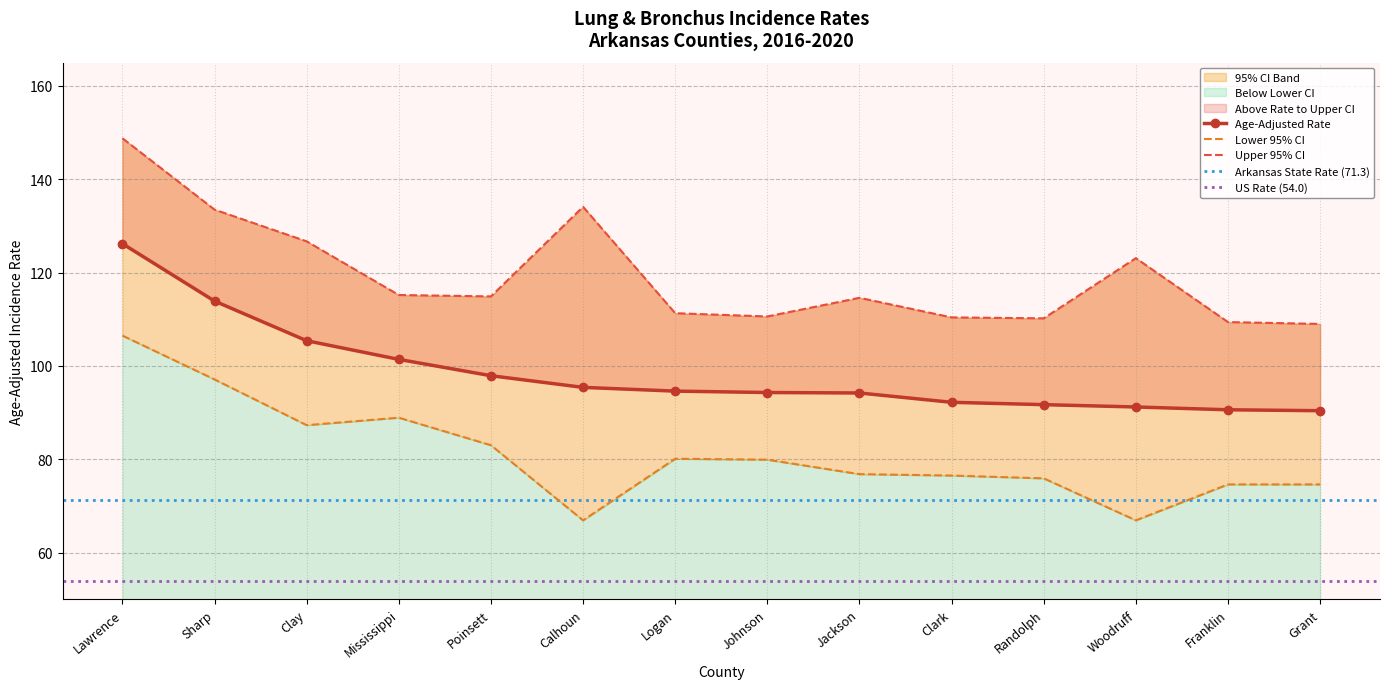

How many data points does each series have?

14